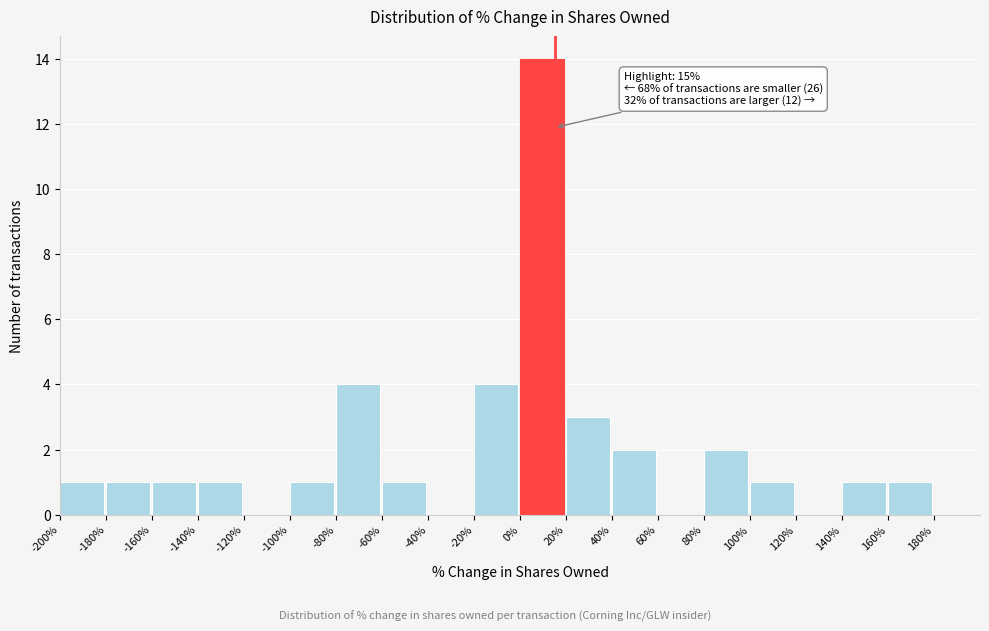

Which range on the x-axis has the tallest bar?

0 to 20